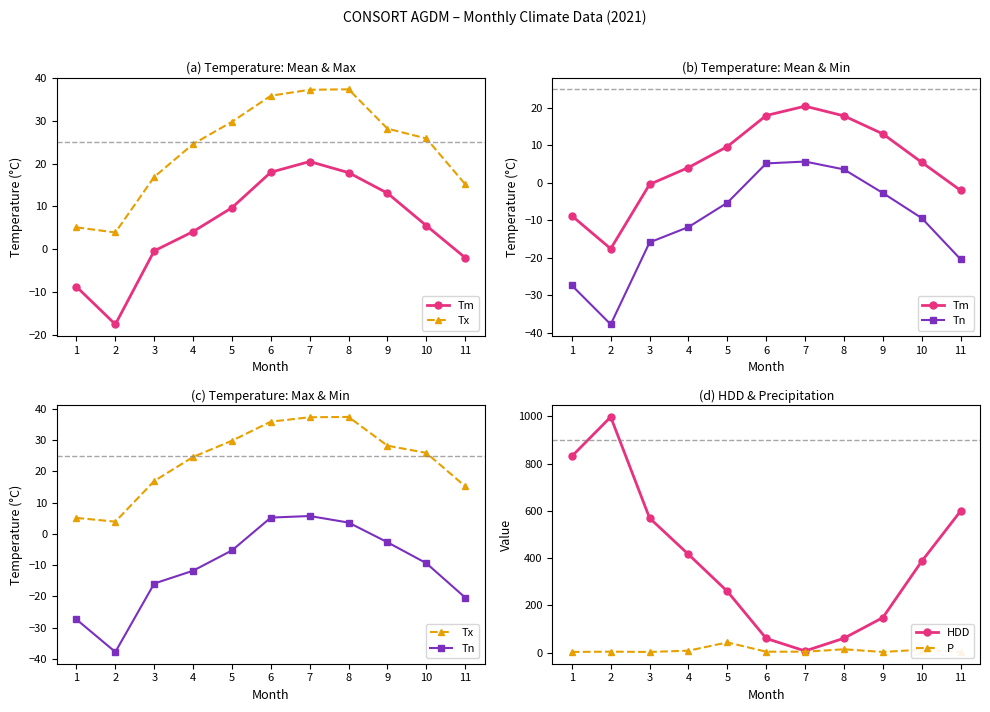

Reading left to right, extract all data points from this chart.

Tm: 1=-8.8	2=-17.6	3=-0.4	4=4.1	5=9.7	6=18.0	7=20.5	8=17.9	9=13.1	10=5.5	11=-2.0
Tx: 1=5.1	2=3.9	3=16.9	4=24.6	5=29.8	6=35.9	7=37.3	8=37.4	9=28.2	10=25.9	11=15.2
Tn: 1=-27.4	2=-37.8	3=-15.9	4=-11.8	5=-5.3	6=5.2	7=5.7	8=3.6	9=-2.7	10=-9.4	11=-20.4
HDD: 1=831.2	2=997.7	3=569.5	4=415.8	5=259.3	6=59.9	7=6.8	8=60.7	9=148.1	10=386.4	11=599.0
P: 1=2.7	2=3.9	3=2.7	4=8.1	5=43.2	6=3.7	7=3.7	8=14.0	9=2.6	10=12.4	11=2.8